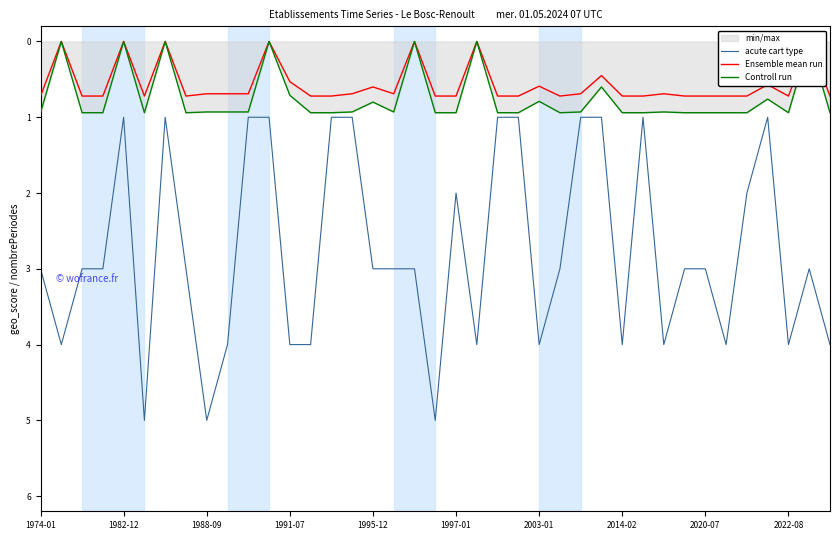

Rank the series at 33 from highest to lowest value.

acute cart type, Controll run, Ensemble mean run